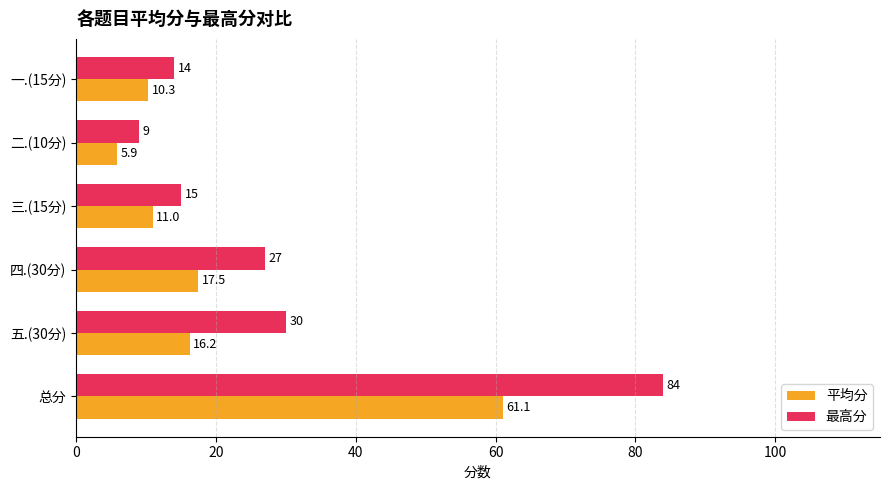

What is the smallest value displayed?

5.9